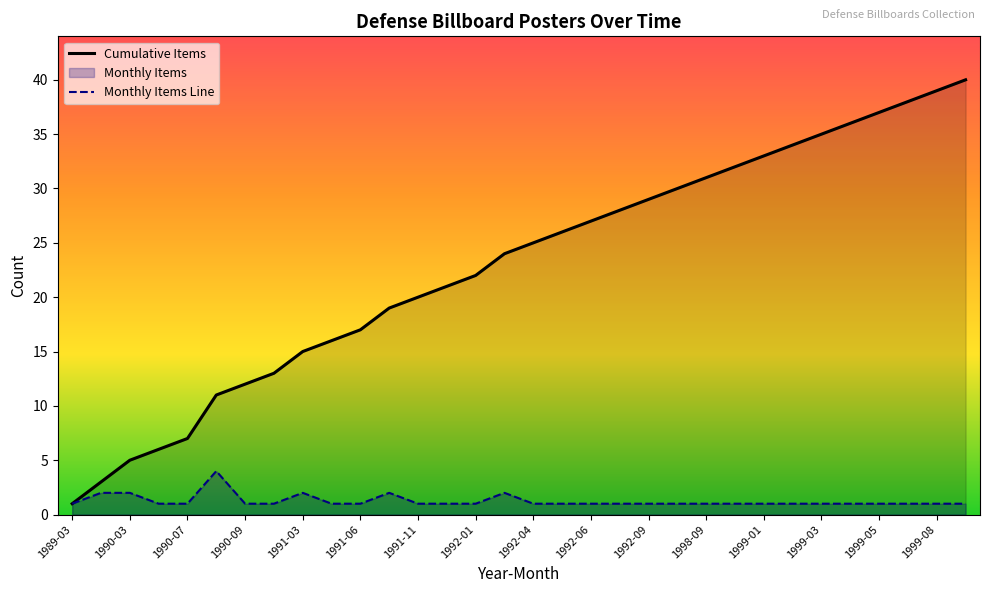

At how many categories does at least one series exceed 14?

24